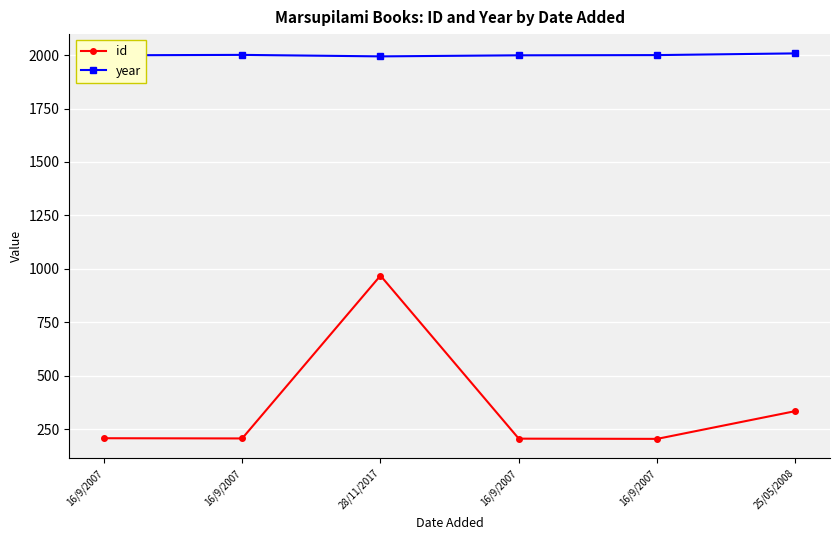

What is the spread (max minus min) of values at 16/9/2007?

1792